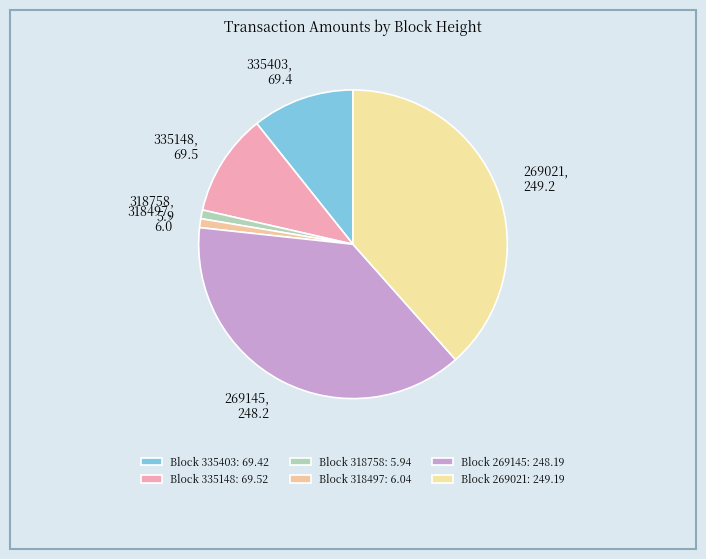

How many slices are in this pie chart?

6